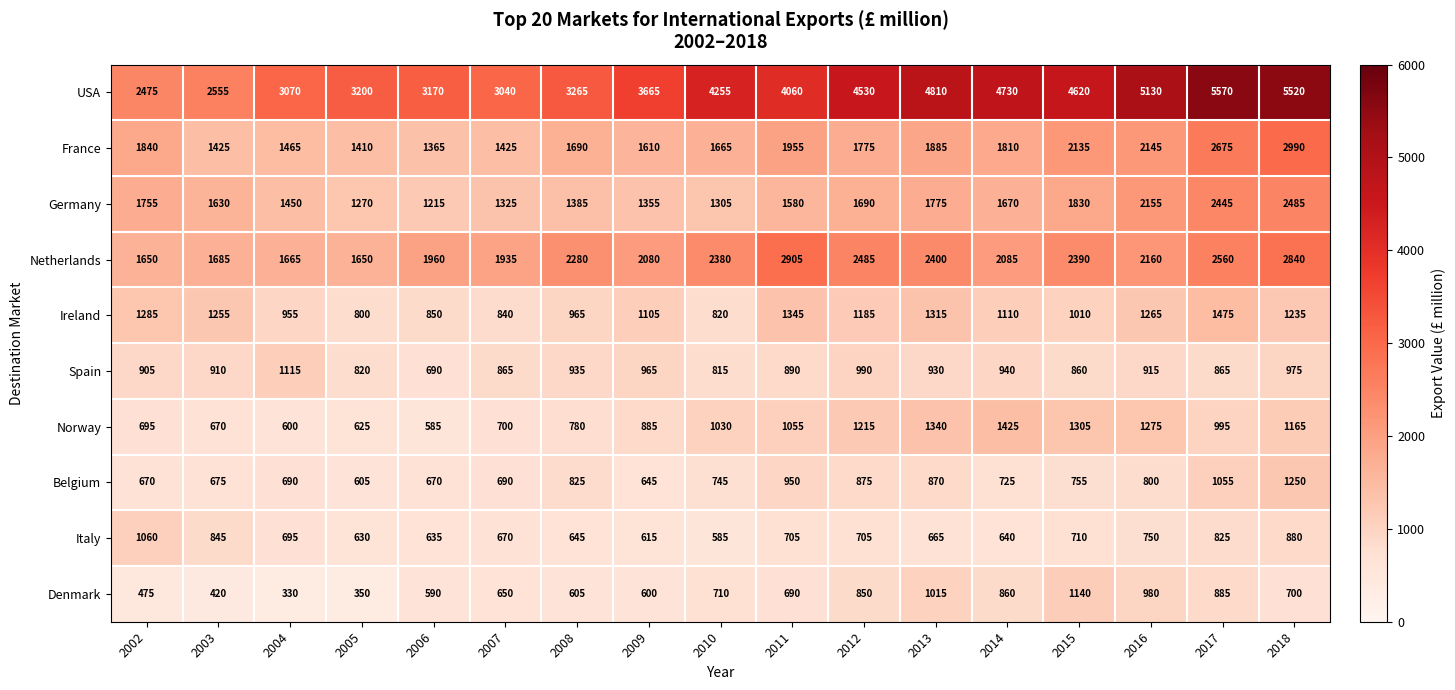

Between 2008 and 2016, which series saw the biggest shift?

USA